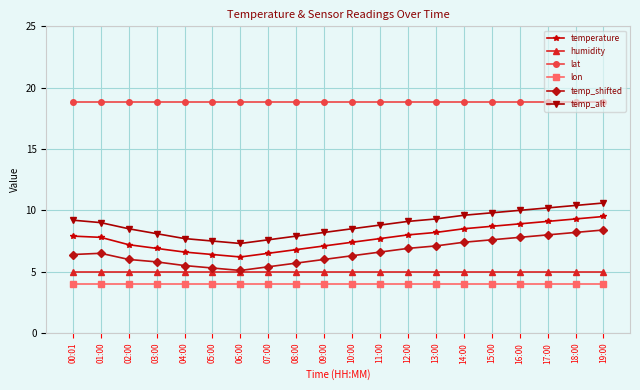

What is the difference between the second highest and second lowest values in the temperature series?

2.9